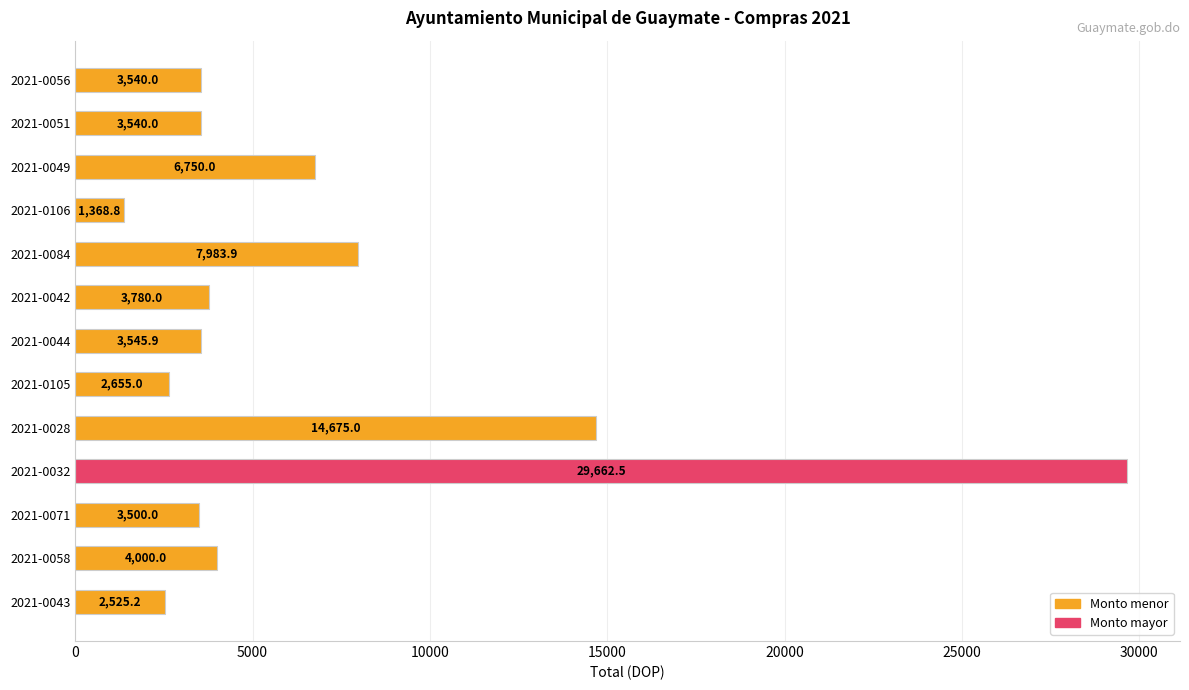

True or false: the data shows 14675.0 at 2021-0028.

True